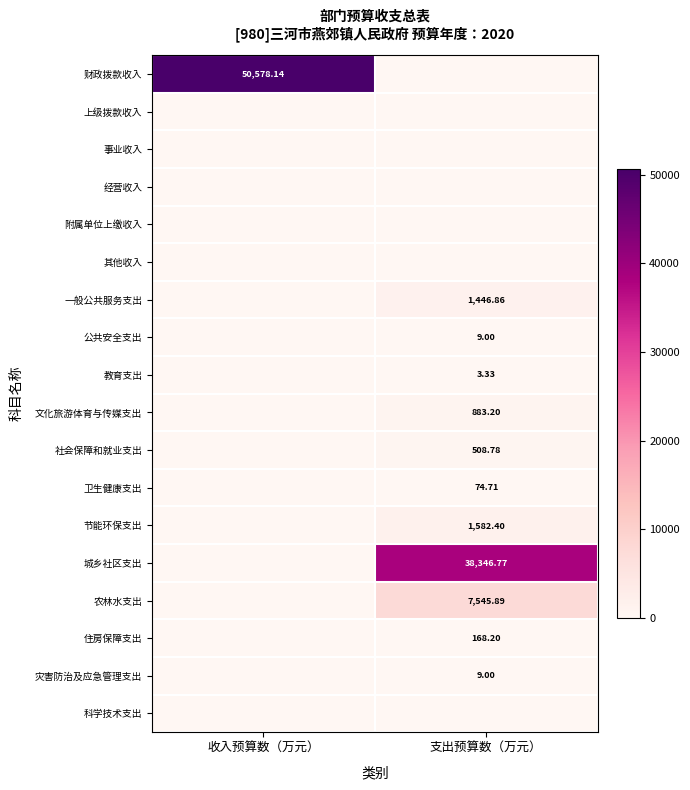

What value does the 社会保障和就业支出 series have at 支出预算数（万元）?

508.8